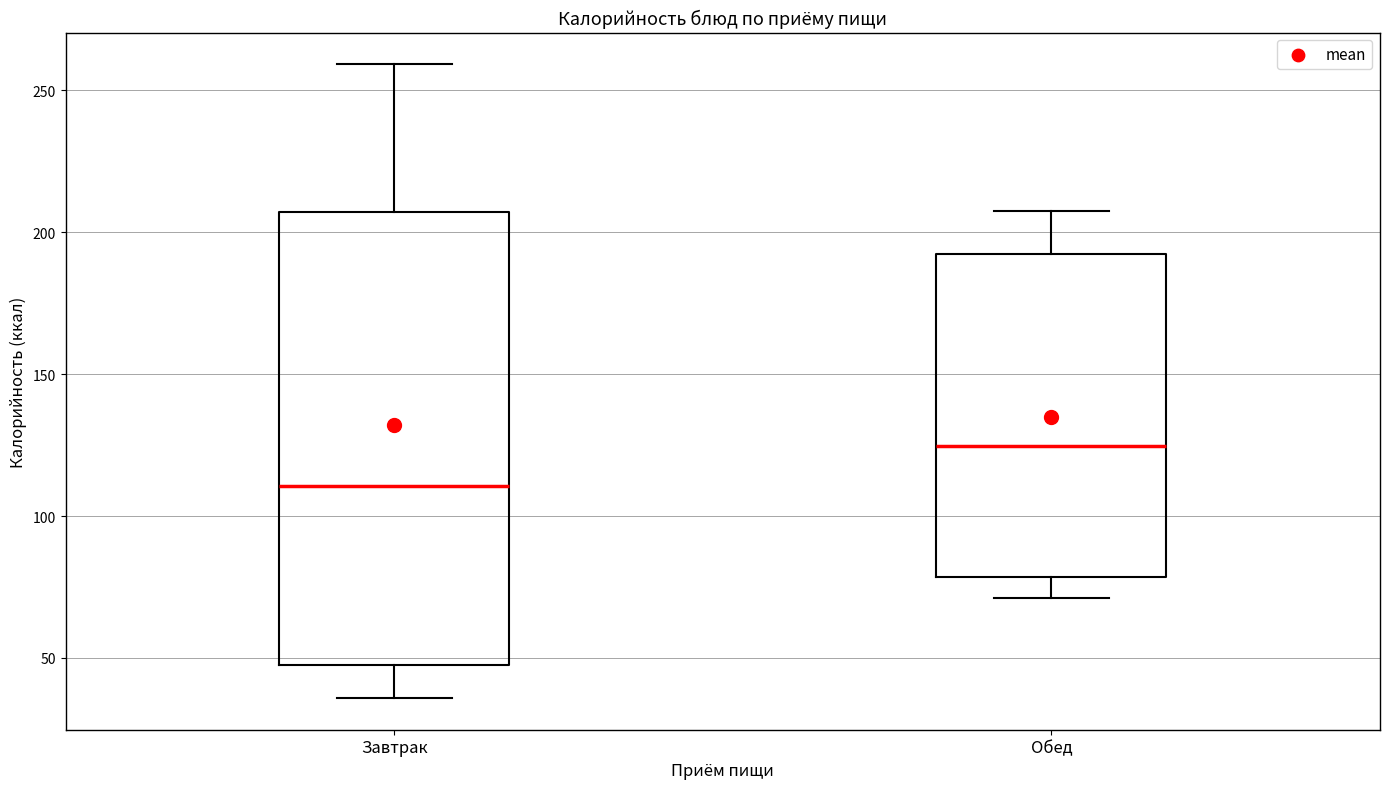

Comparing the boxes themselves (not the whiskers), which one is the tallest?

Завтрак